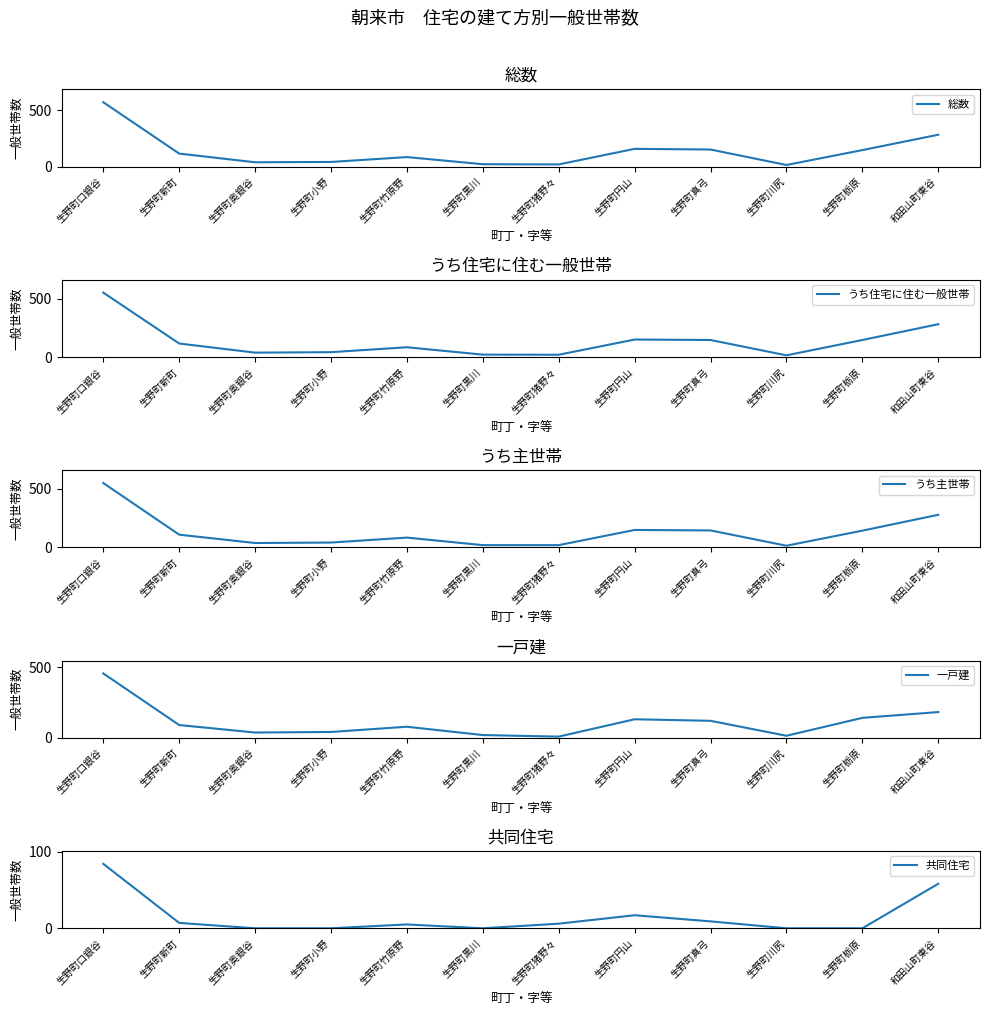

Rank the series at 生野町奥銀谷 from highest to lowest value.

総数, うち住宅に住む一般世帯, うち主世帯, 一戸建, 共同住宅